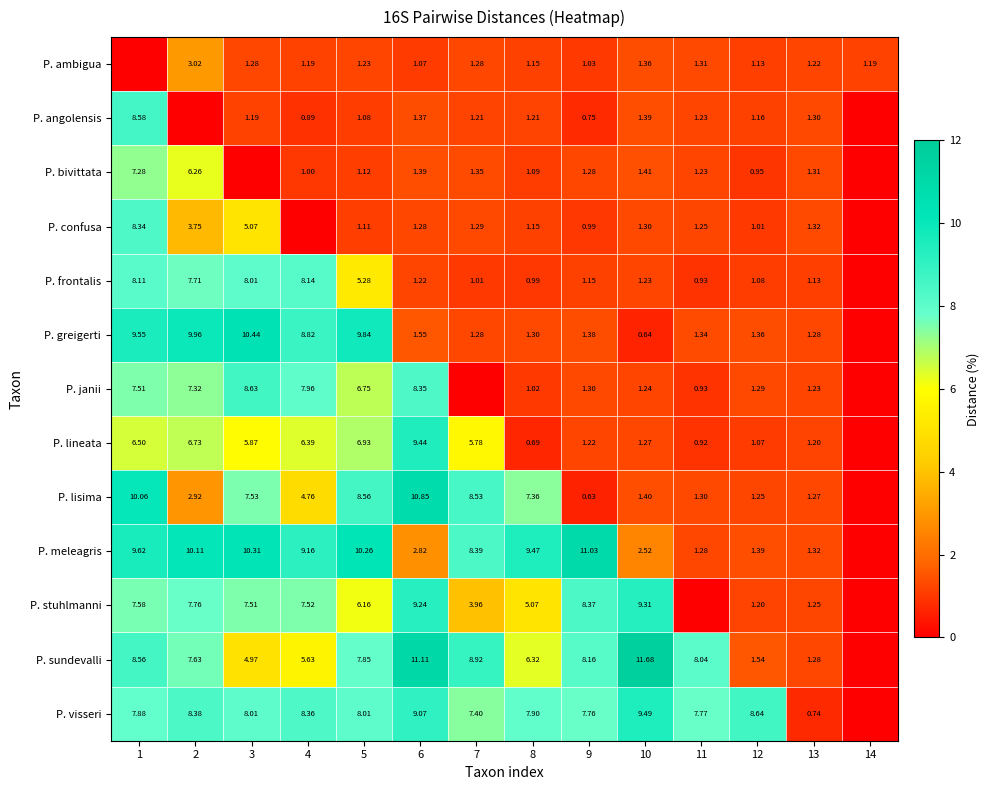

How many categories are shown in the chart?

14